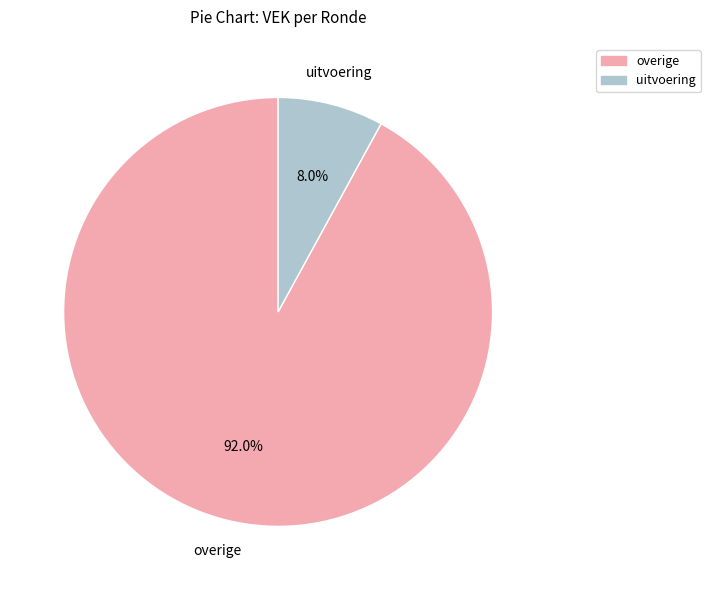

Is there any slice that represents more than half of the pie?

Yes